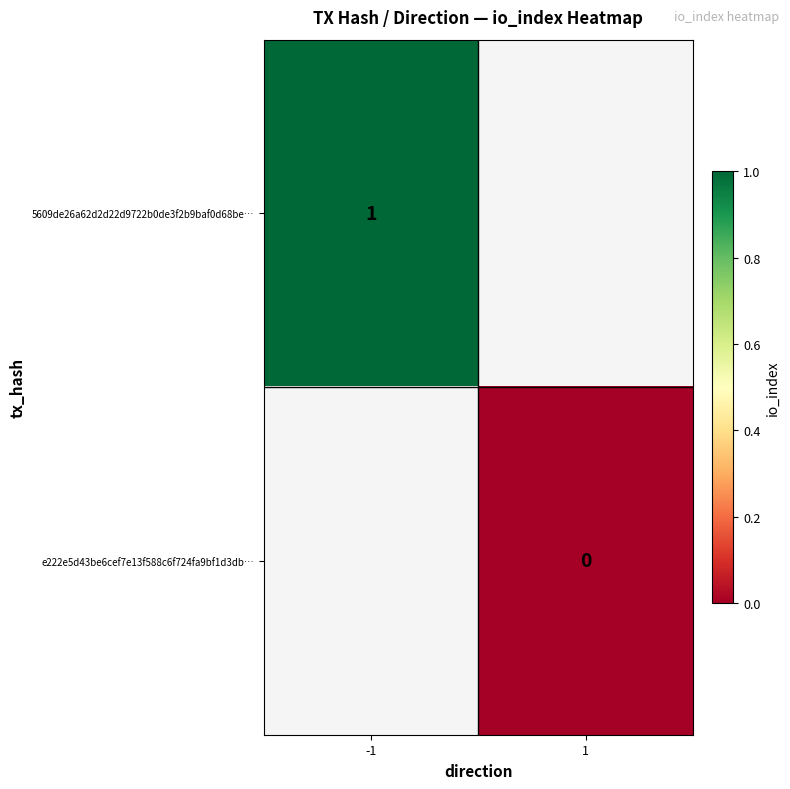

The value of 5609de26a62d2d22d9722b0de3f2b9baf0d68be… at -1 is 1. True or false?

True